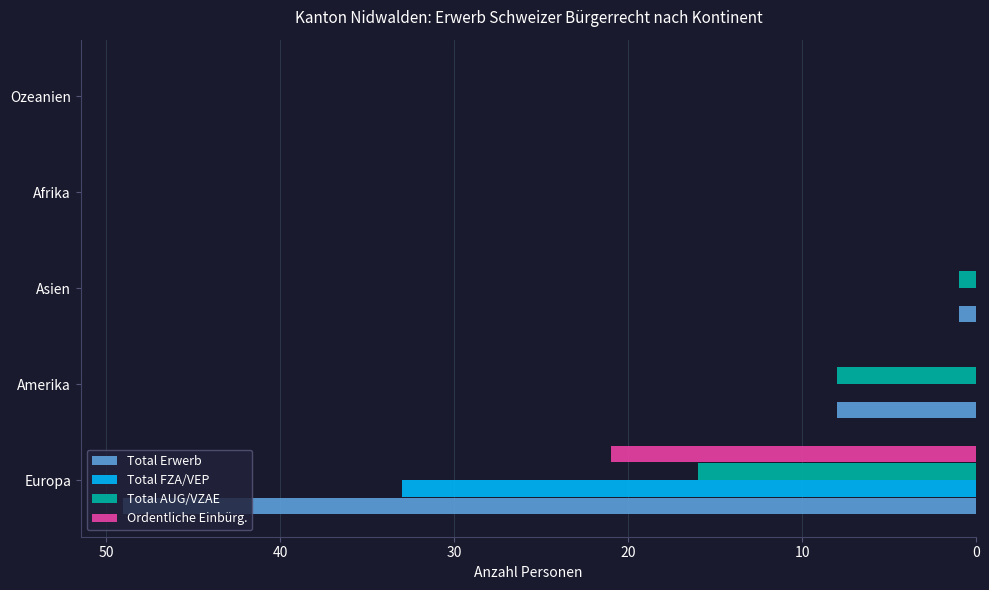

True or false: Total Erwerb has a value of 24 at Afrika.

False